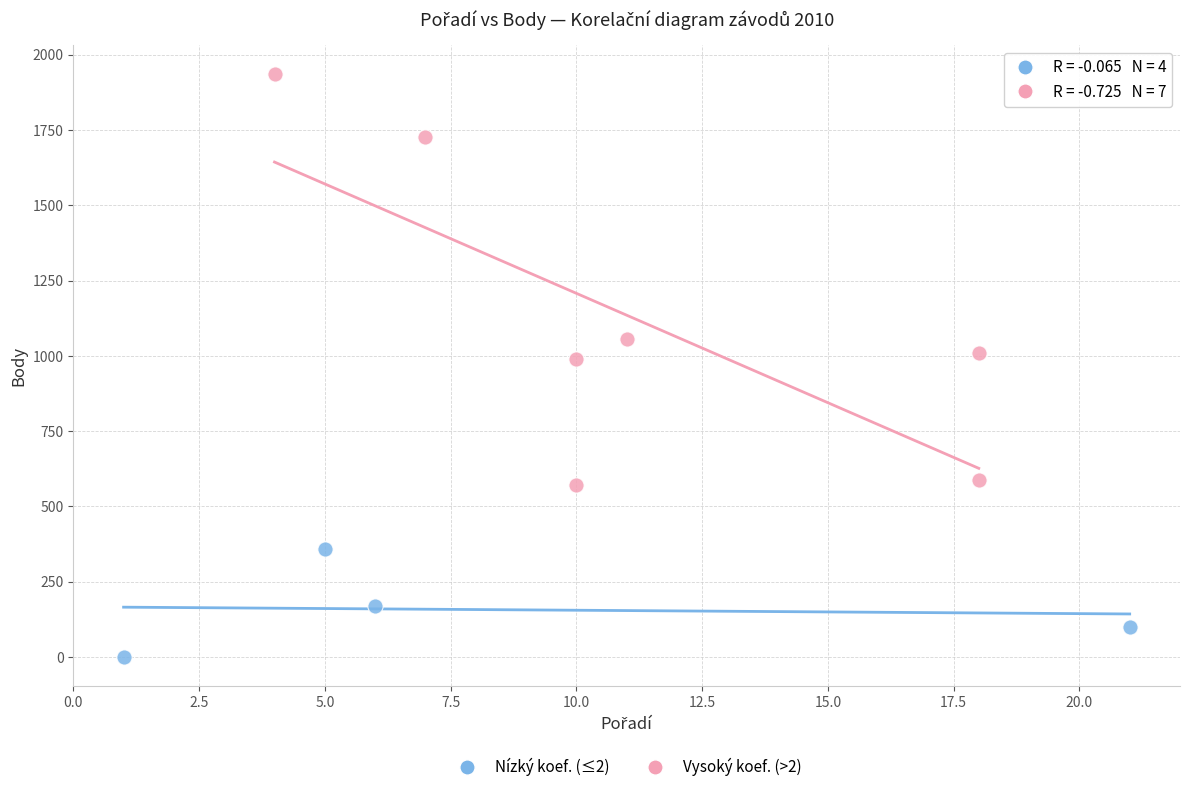

What are all the series names shown in the legend?

Nízký koef. (≤2), Vysoký koef. (>2)